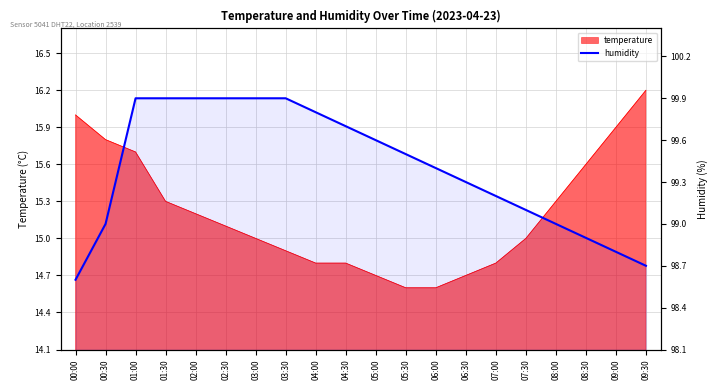

List the labels in order of value, largest first.

01:00, 01:30, 02:00, 02:30, 03:00, 03:30, 04:00, 04:30, 05:00, 05:30, 06:00, 06:30, 07:00, 07:30, 00:30, 08:00, 08:30, 09:00, 09:30, 00:00